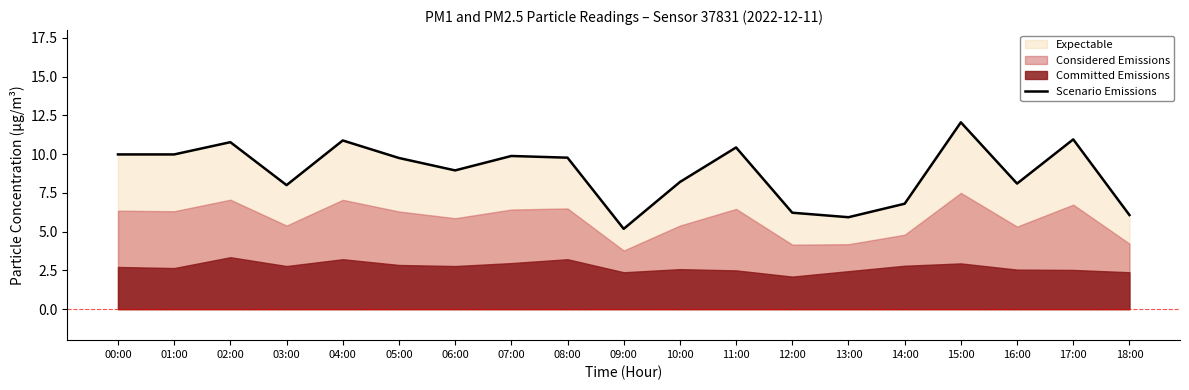

What is the value of the 8th point from the left?

9.9